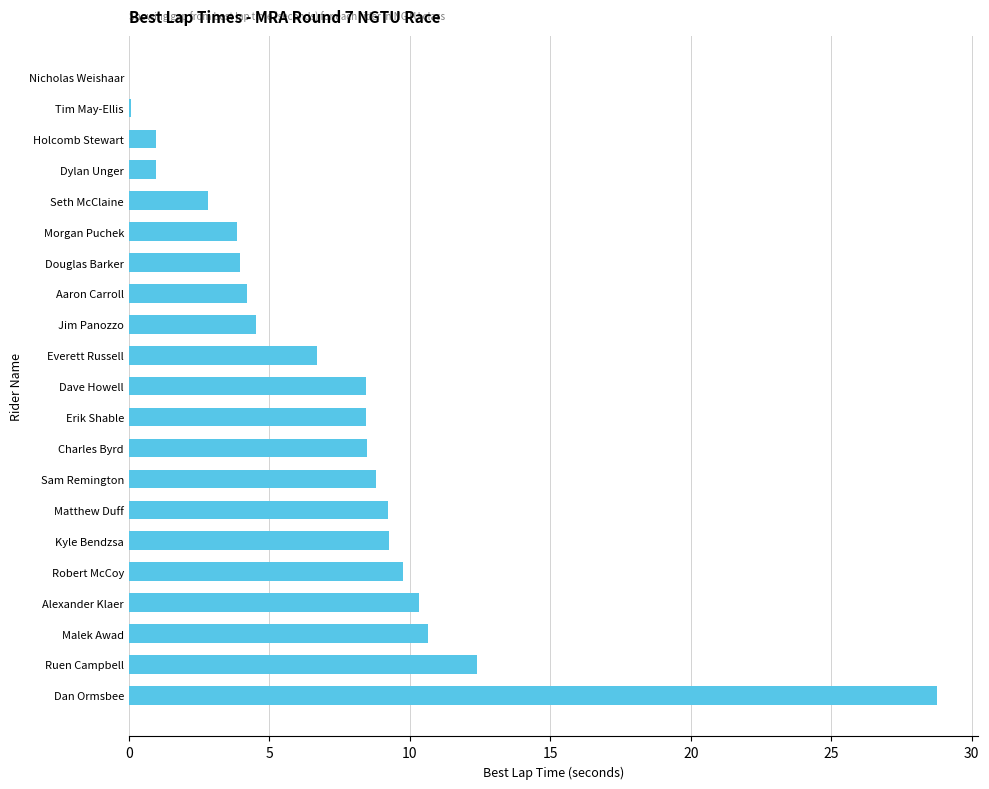

Which has a higher value, Dylan Unger or Alexander Klaer?

Alexander Klaer